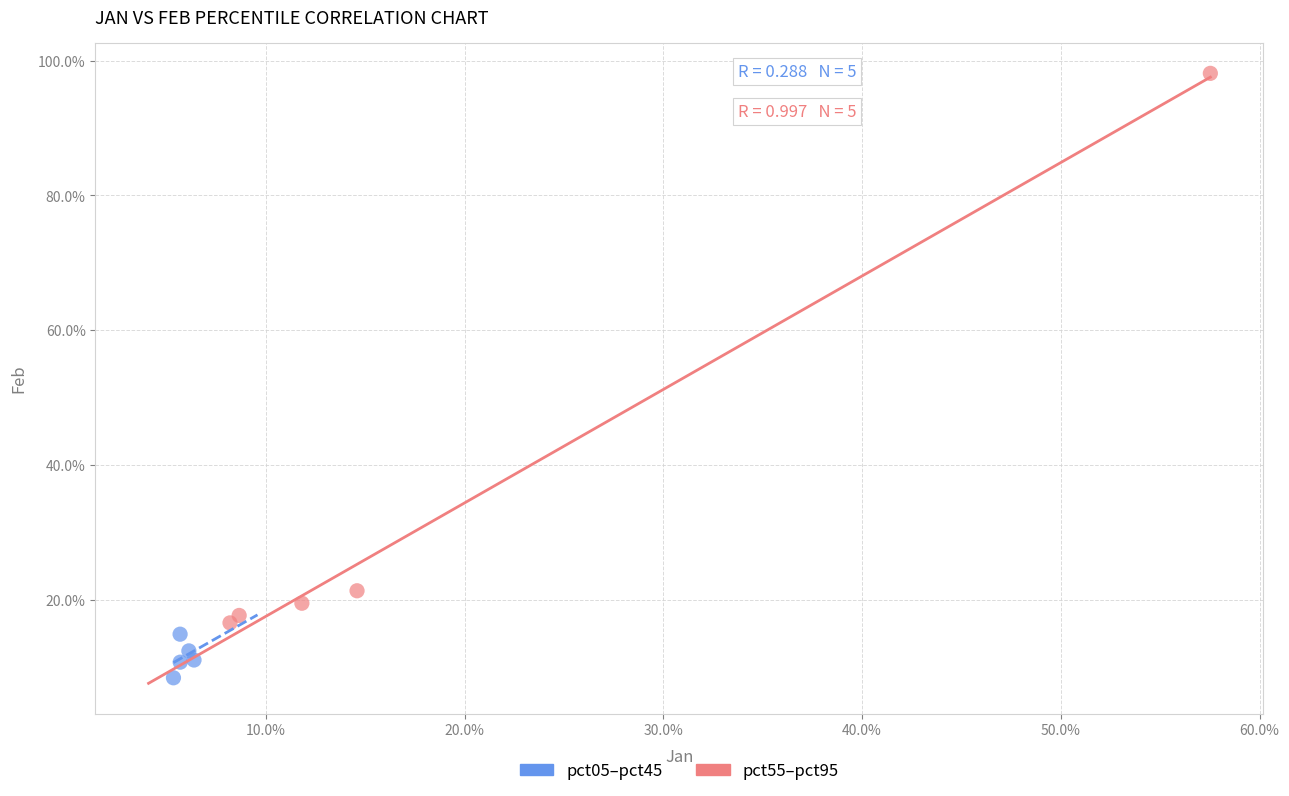

What are all the series names shown in the legend?

pct05–pct45, pct55–pct95